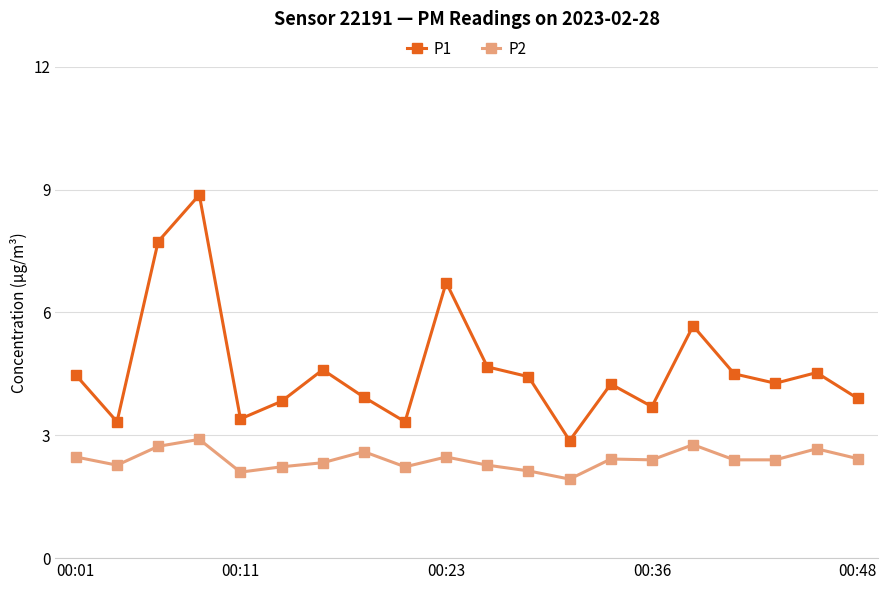

True or false: P1 and P2 cross at least once.

False